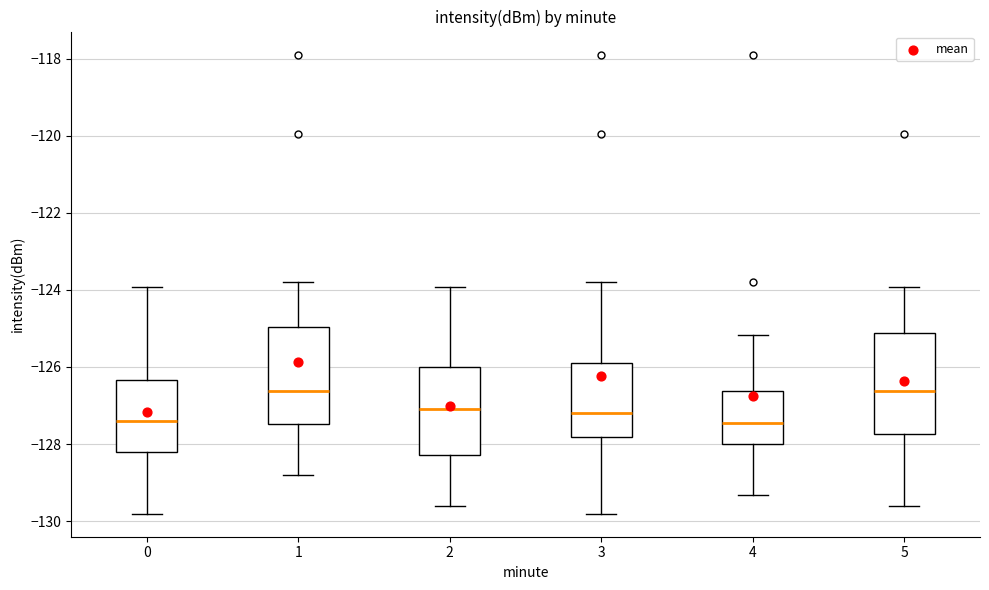

Where does the upper whisker of the box at x = 2 end on the y-axis? The values are not printed on the chart, so give them approximately, as read against the axis.

-124.0